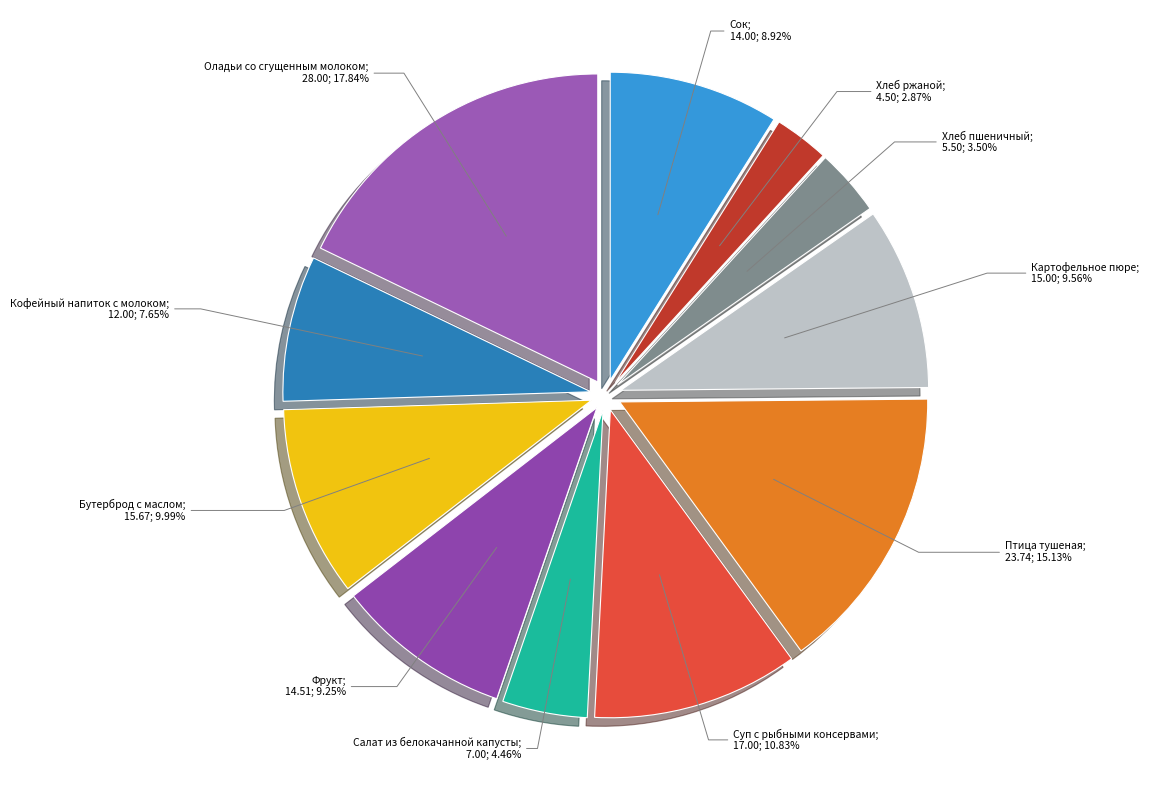

Which slice is the smallest?

Хлеб ржаной